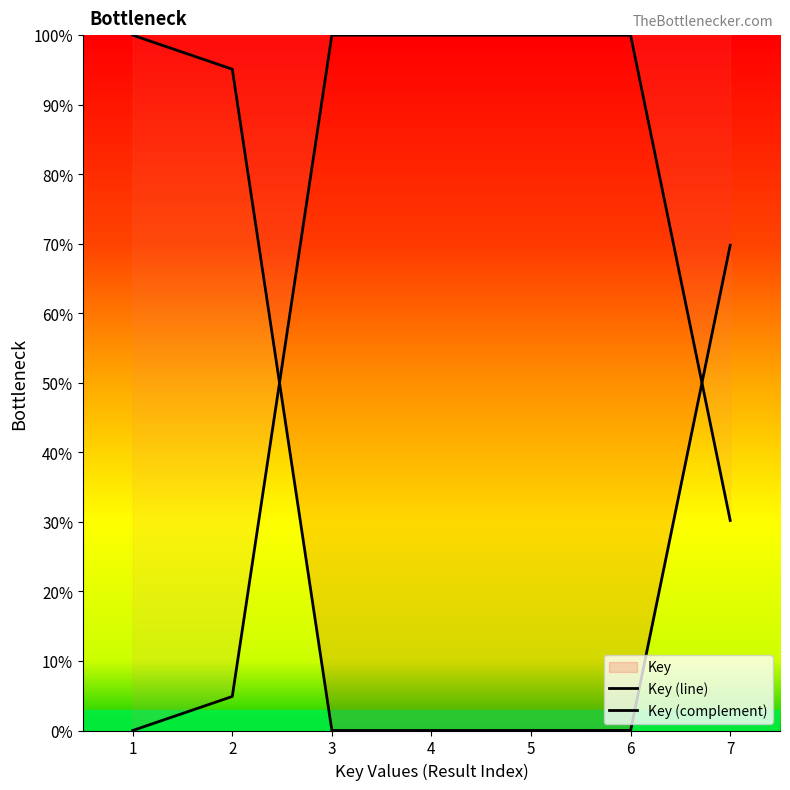

At how many categories does at least one series exceed 65?

7